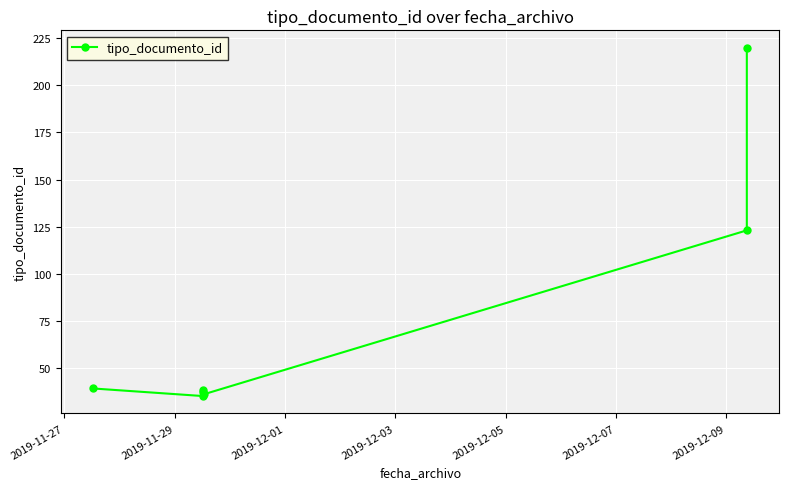

True or false: there are more than 2 points higher than both neighbors.

False